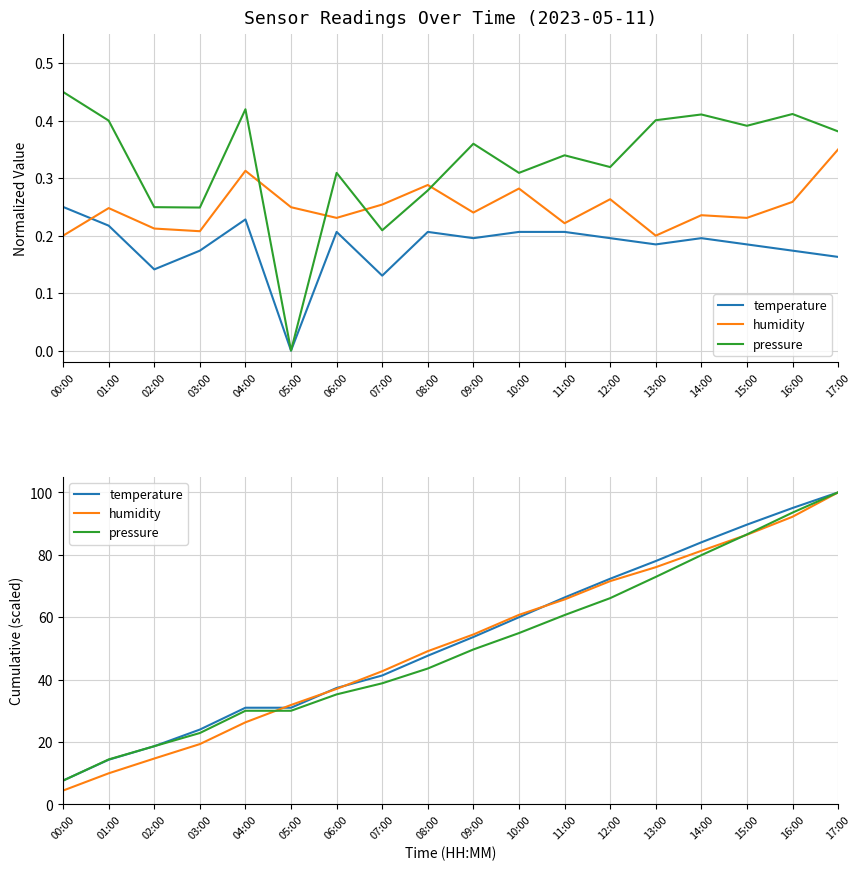

What position from the right is 08:00?

10